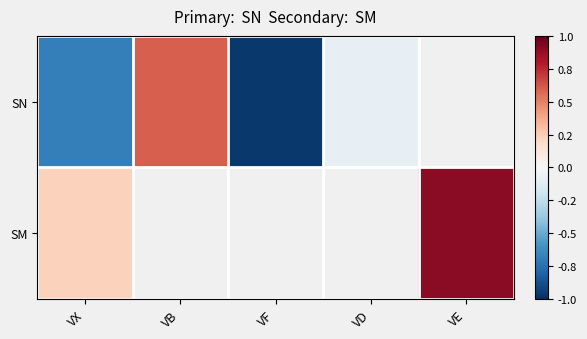

What is the minimum value shown in the chart?

-77.0